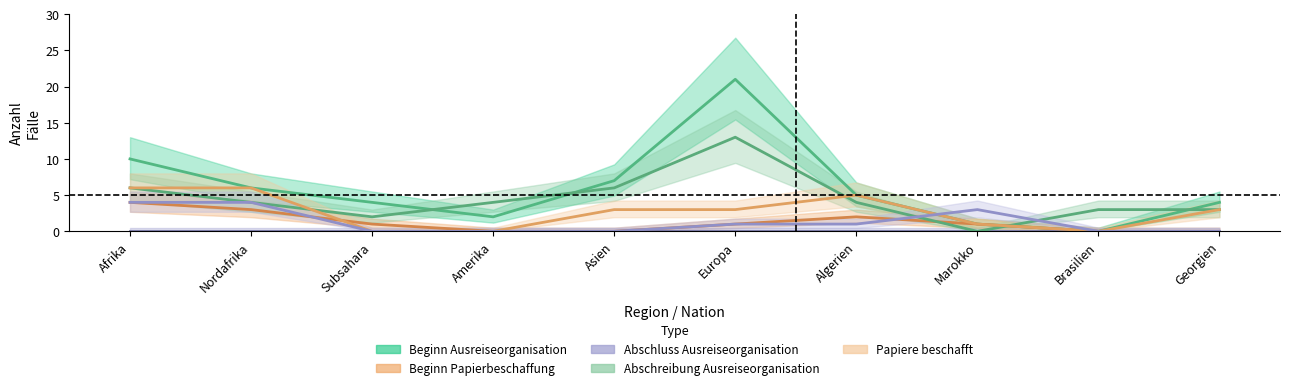

True or false: Papiere beschafft and Abschluss Ausreiseorganisation intersect in this chart.

True